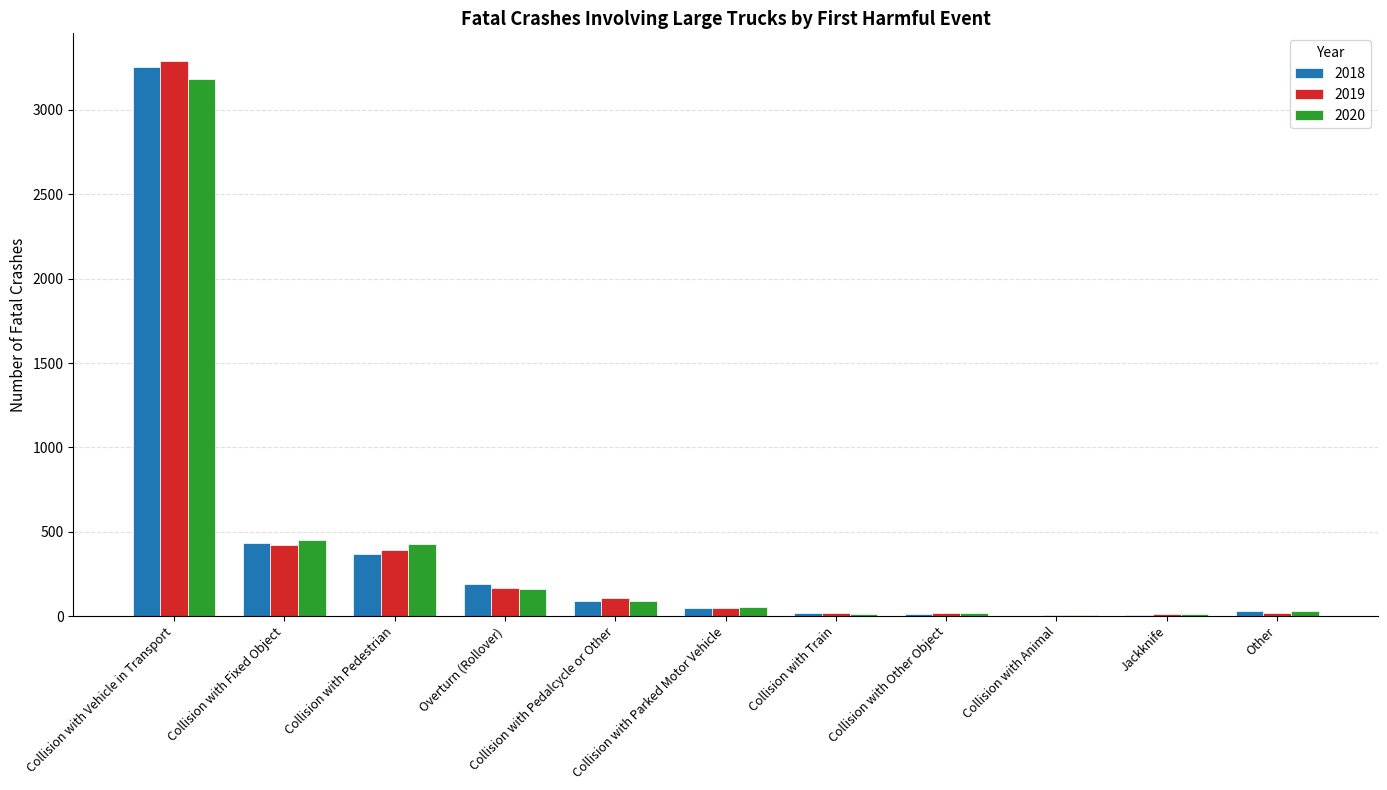

What is the spread (max minus min) of values at Jackknife?

3